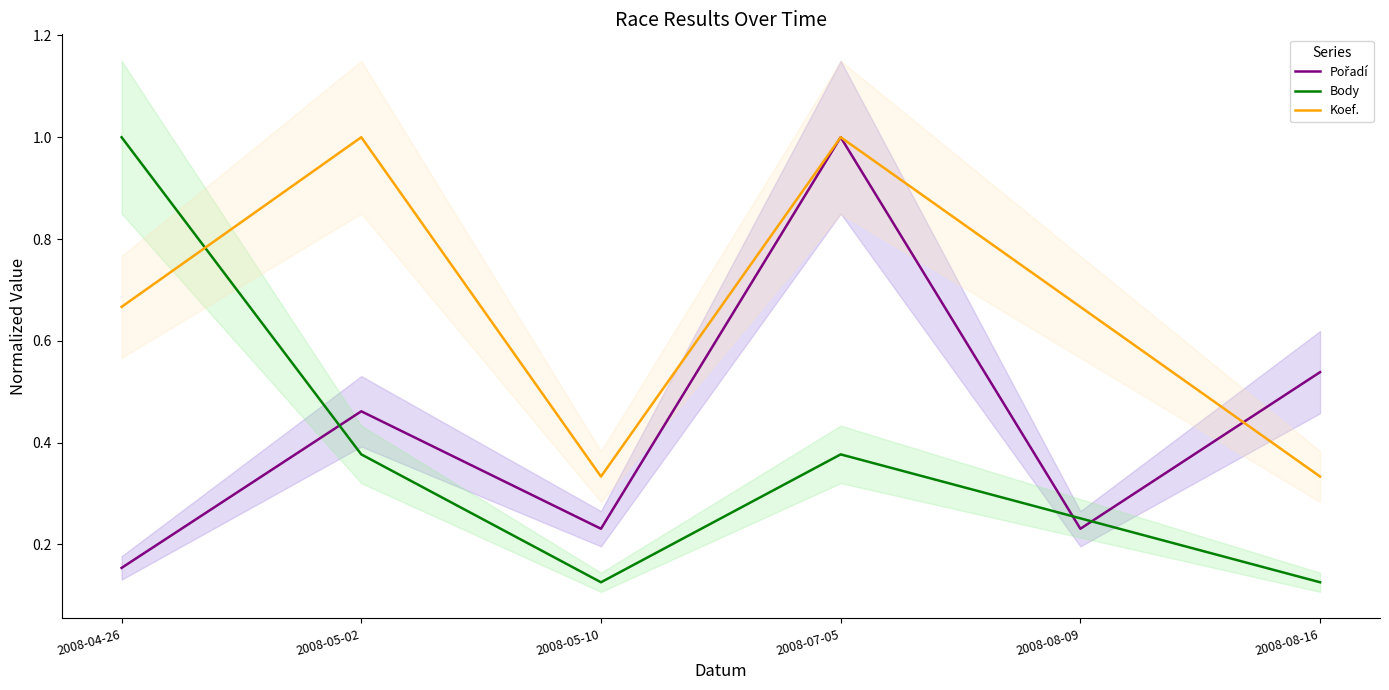

What is the minimum value shown in the chart?

0.1